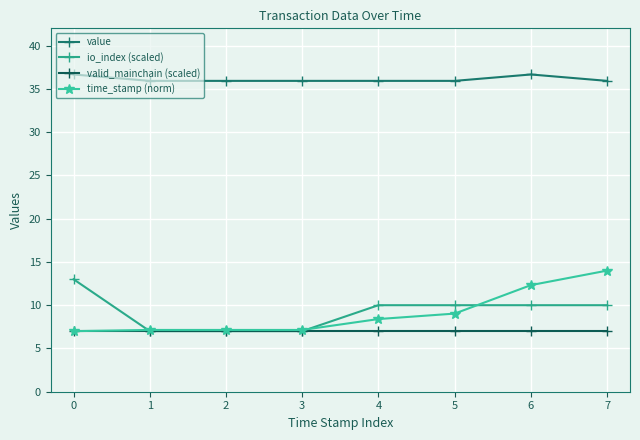

True or false: io_index (scaled) and value cross at least once.

False